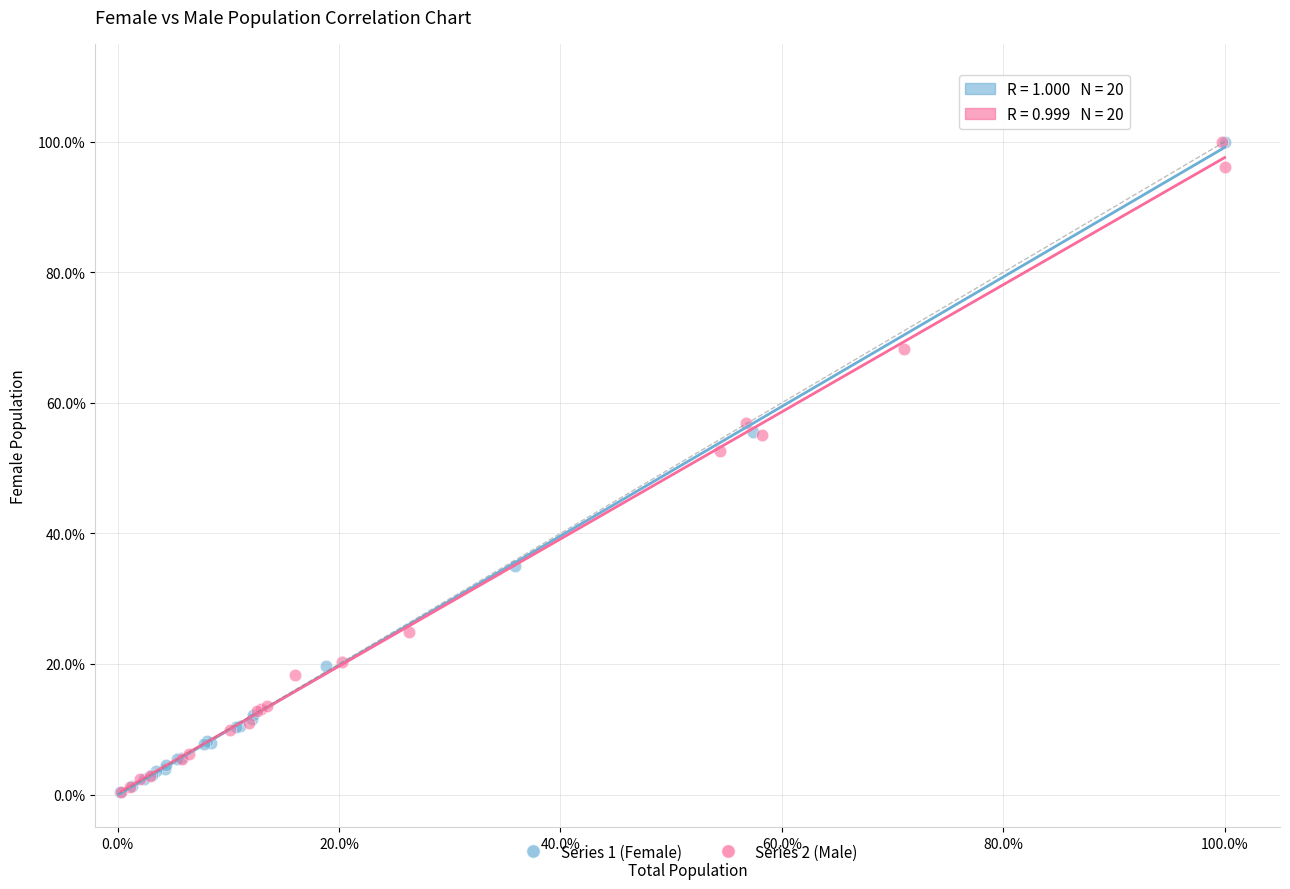

What are all the series names shown in the legend?

Series 1 (Female), Series 2 (Male)